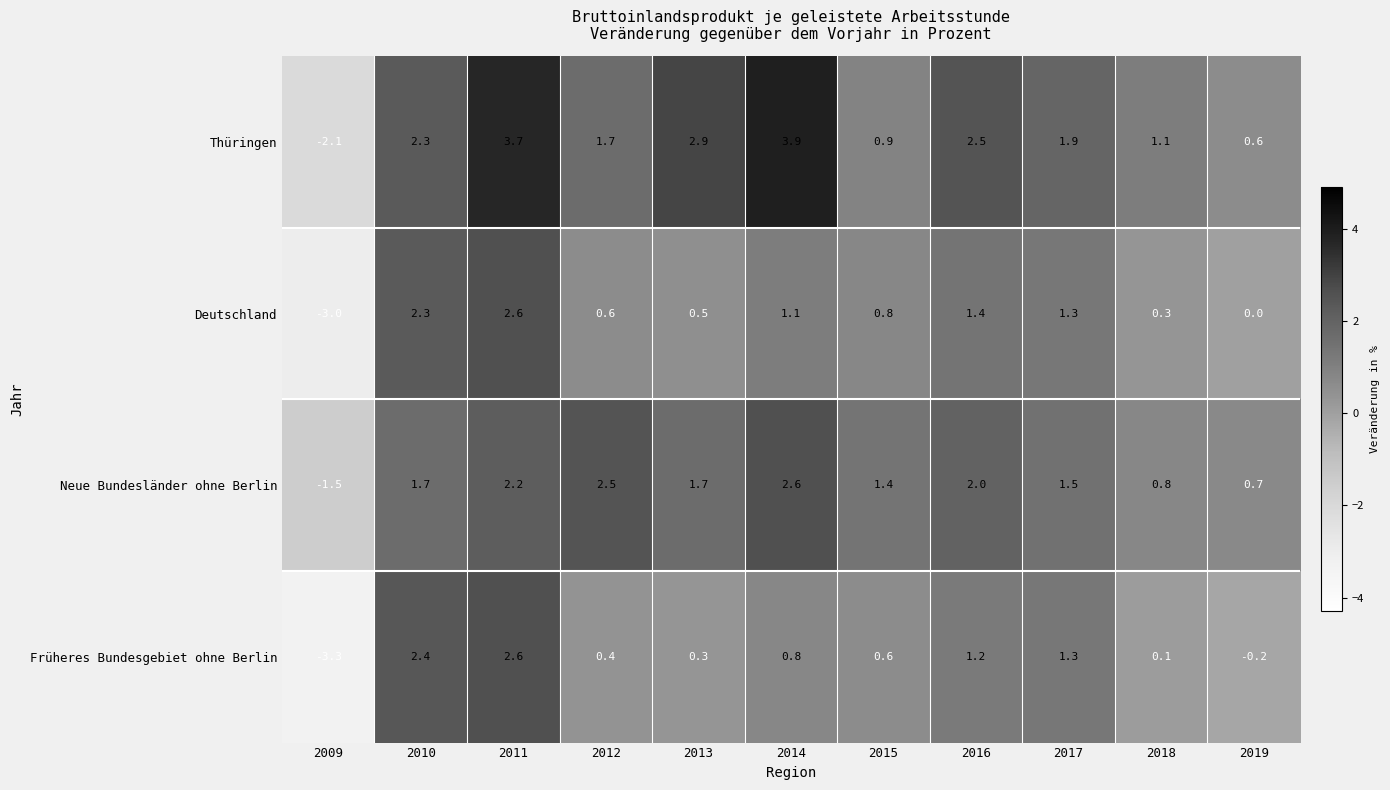

At 2009, list the series in order from smallest to largest.

Früheres Bundesgebiet ohne Berlin, Deutschland, Thüringen, Neue Bundesländer ohne Berlin